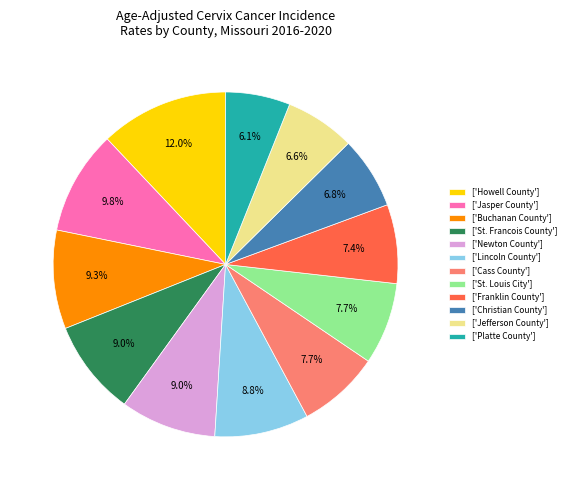

Is there any slice that represents more than half of the pie?

No